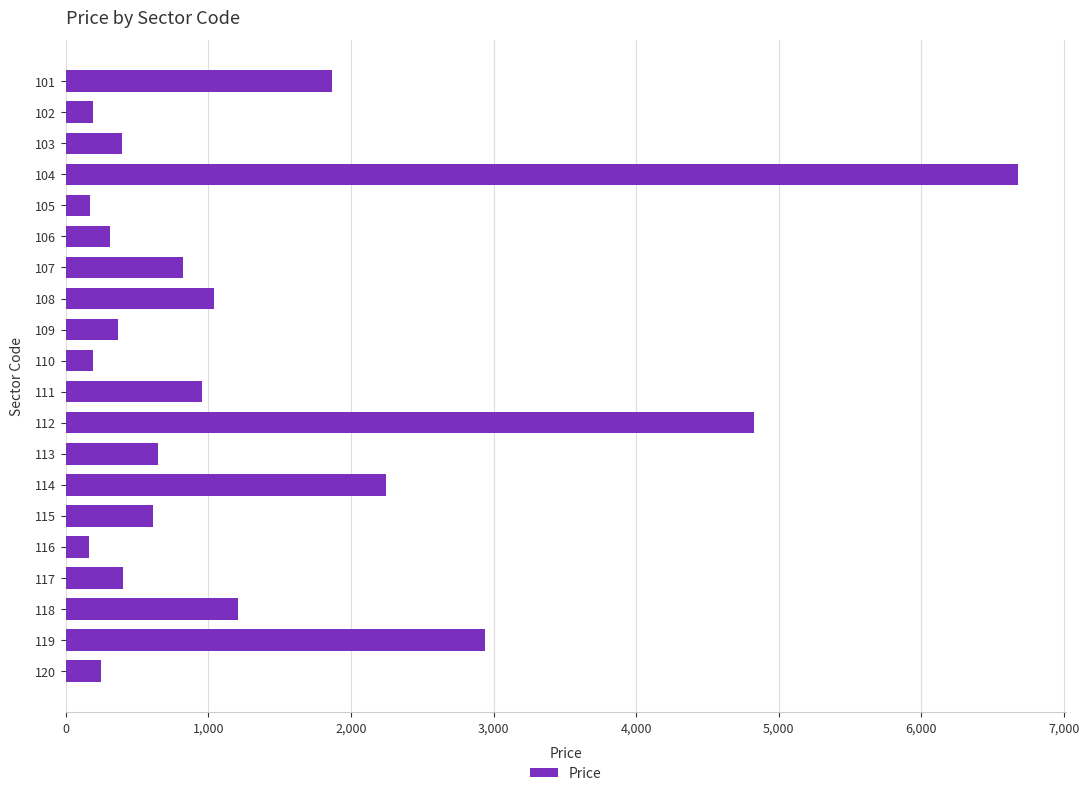

What is the change in value from 108 to 113?

-389